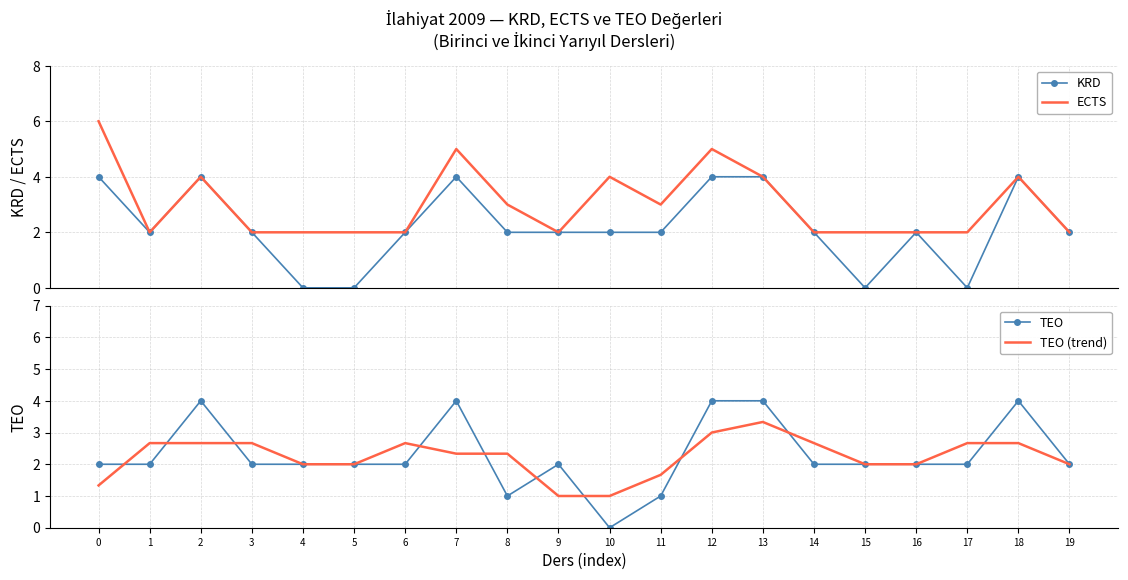

Which series has the widest spread of values?

KRD